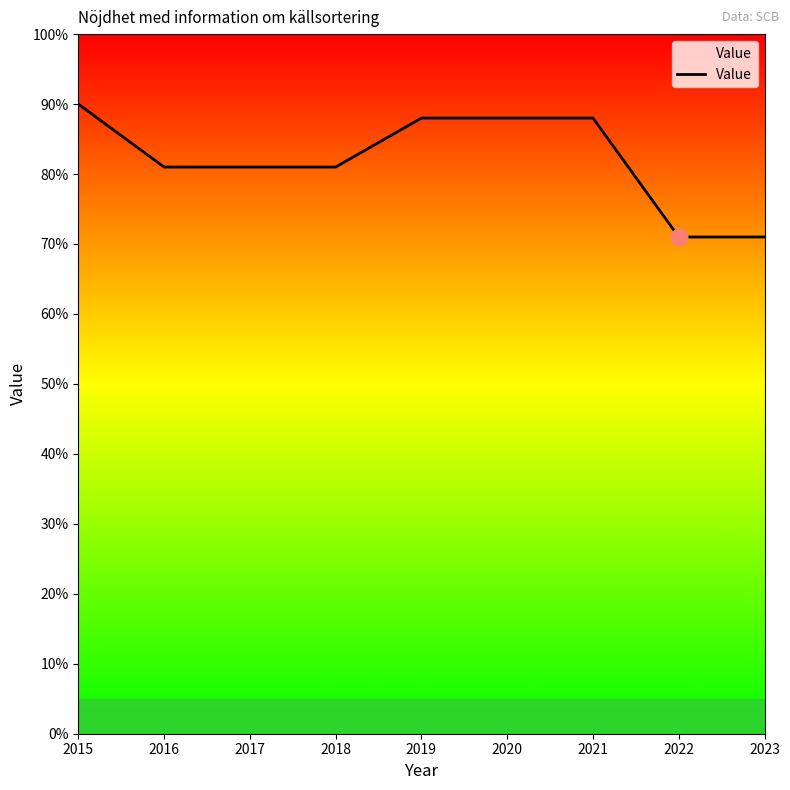

What is the difference between the maximum and minimum values?

19